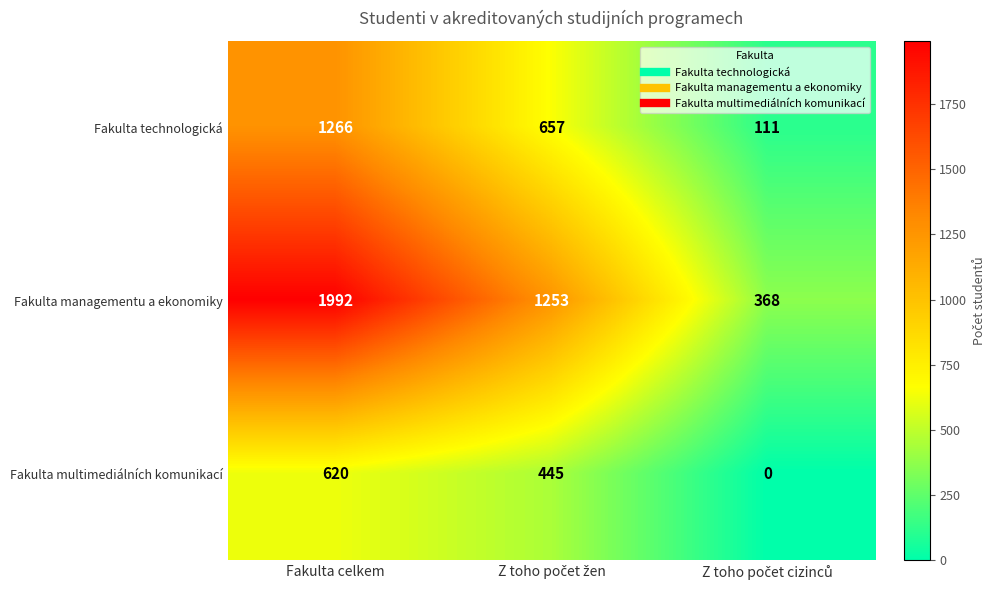

What is the sum of all Fakulta managementu a ekonomiky values?

3613